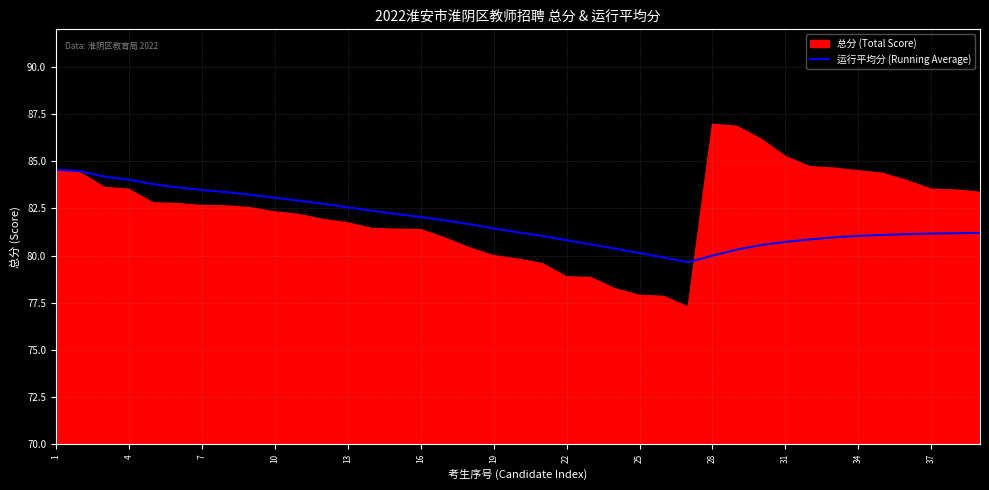

True or false: 运行平均分 (Running Average) has a value of 40.2 at 1.

False